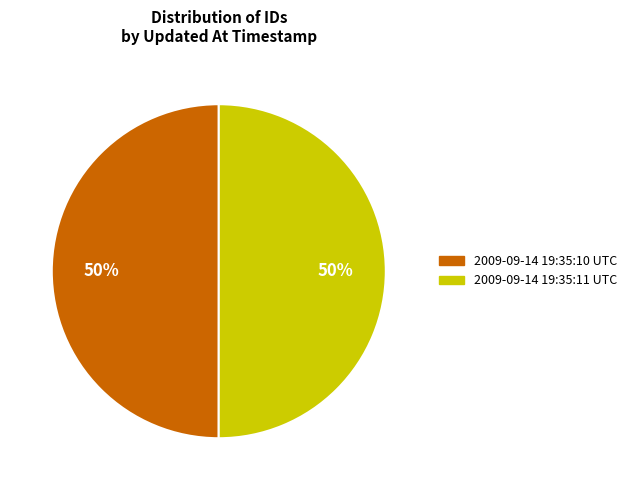

How many segments does this pie chart have?

2